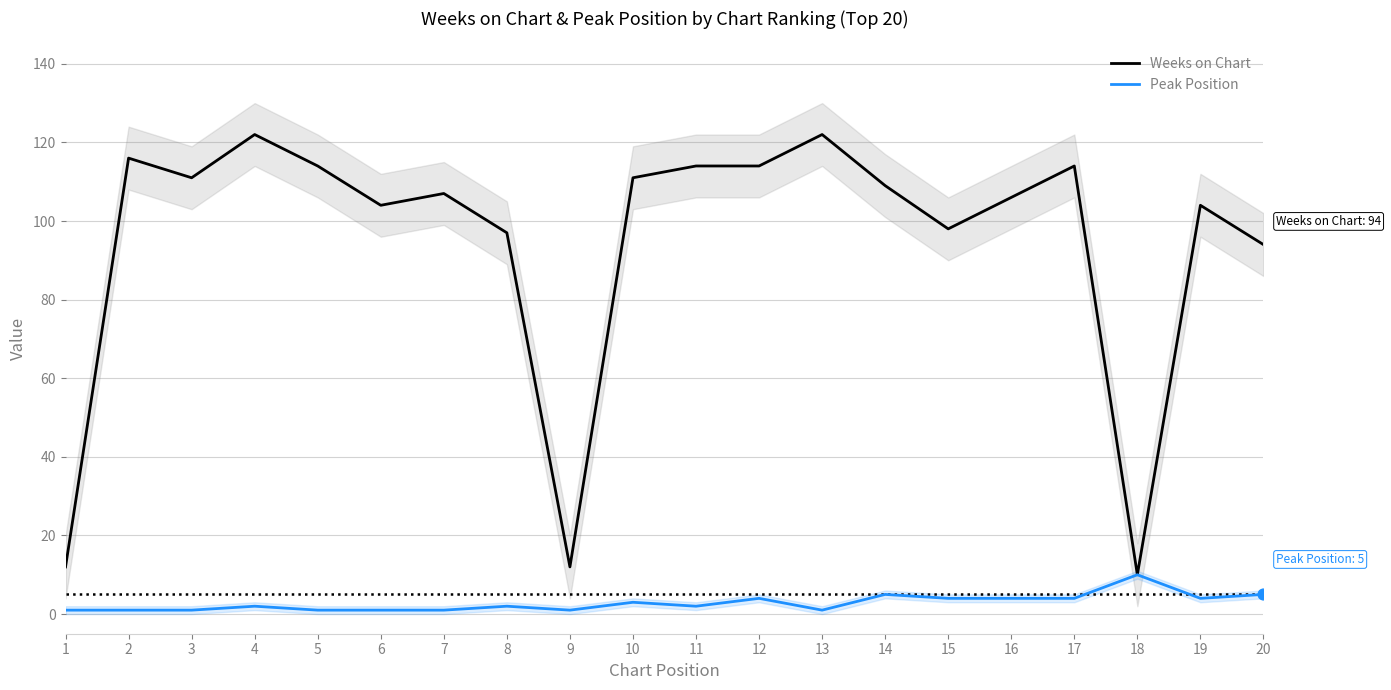

What is the total value across all series at 3?

112